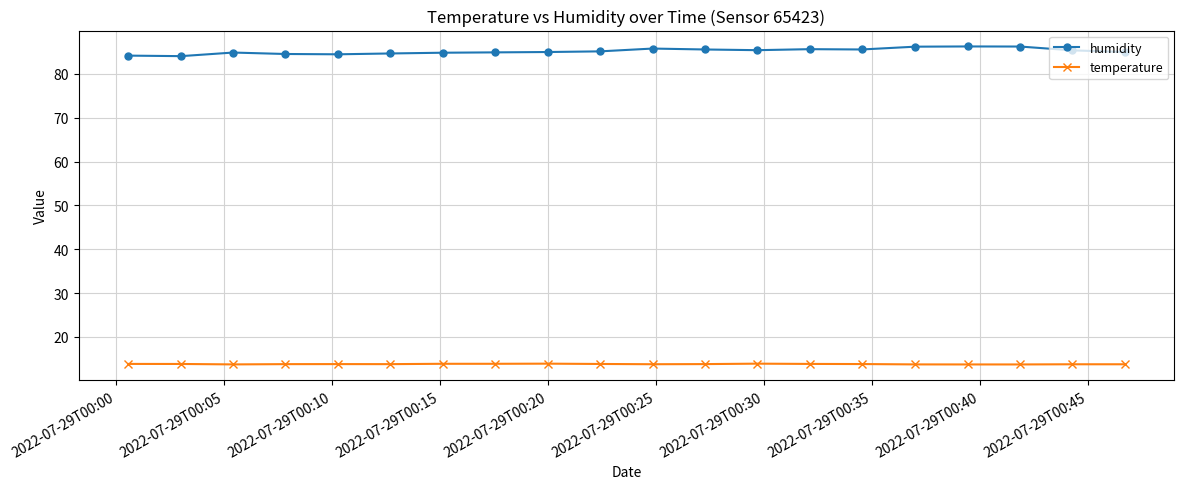

List the series in order of their overall mean, lowest first.

temperature, humidity